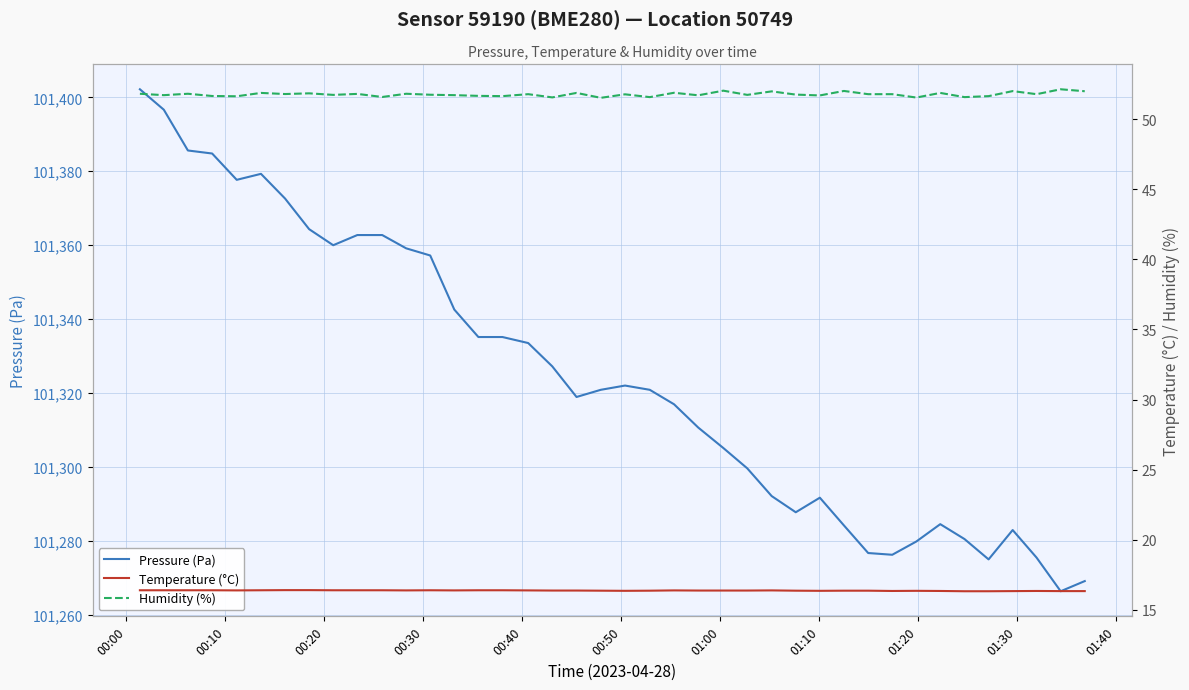

What is the highest value of the Pressure (Pa) series?

101402.2